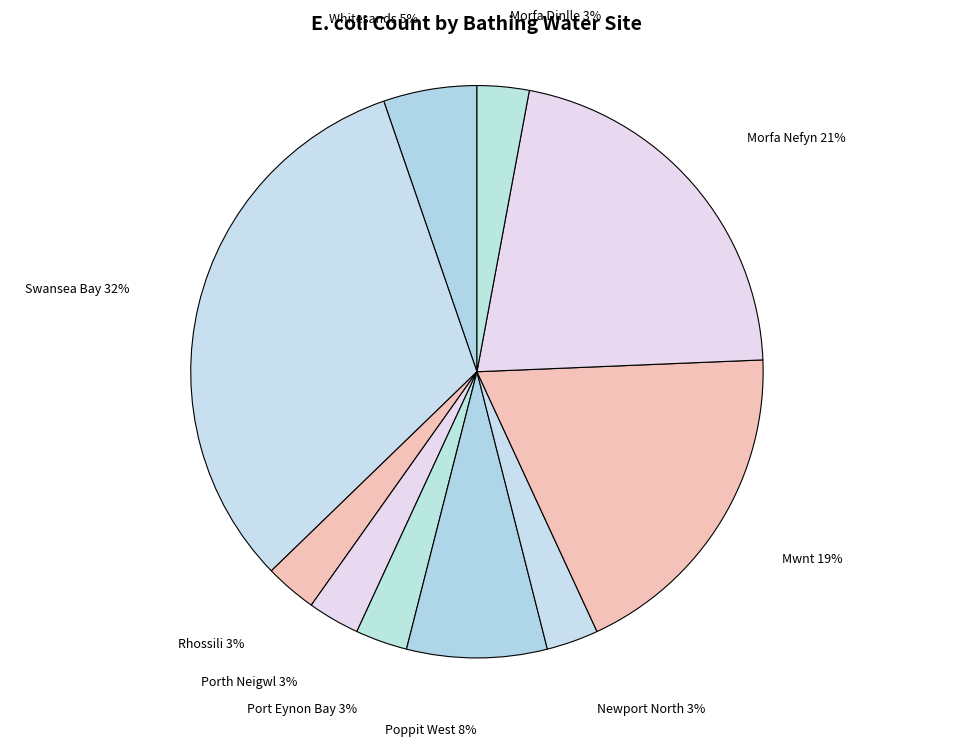

Is Poppit West the majority of the pie?

No